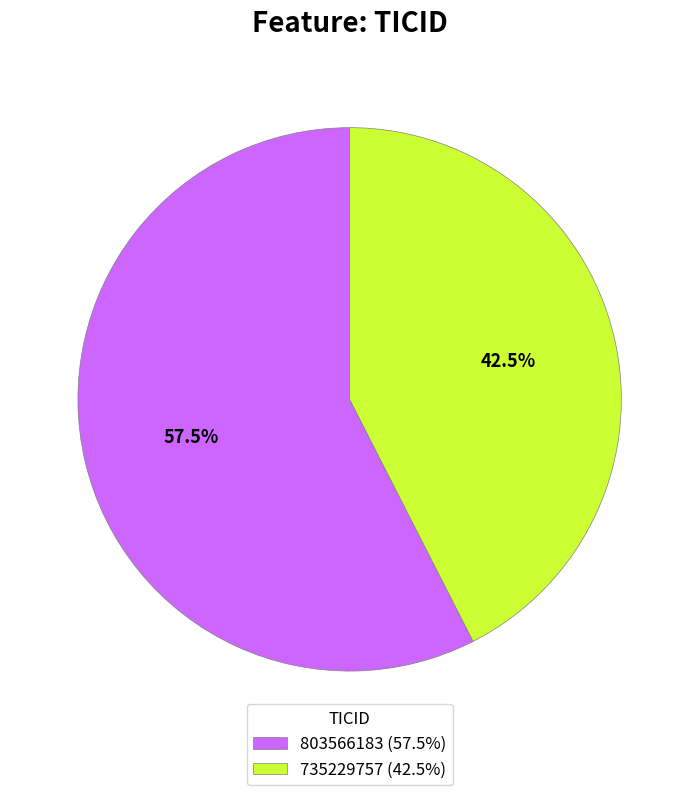

What is the ratio of the value at 803566183 to the value at 735229757?

1.4